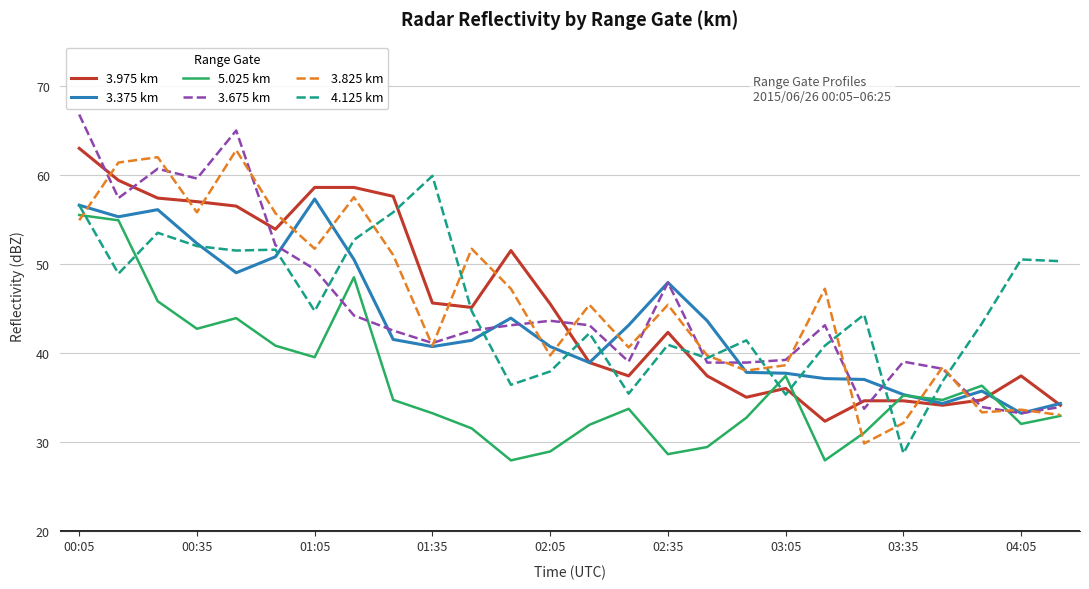

What is the lowest value of the 5.025 km series?

27.9